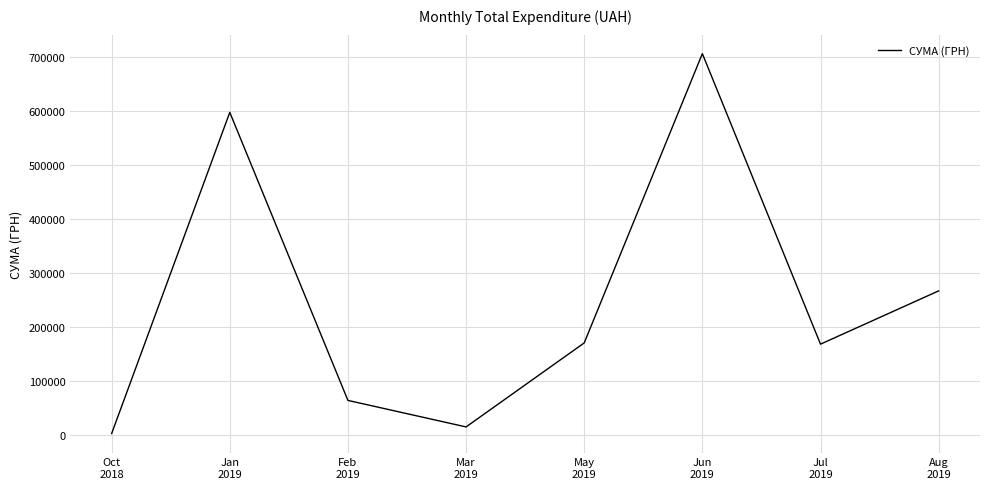

What is the difference between the second highest and second lowest values?

583026.4